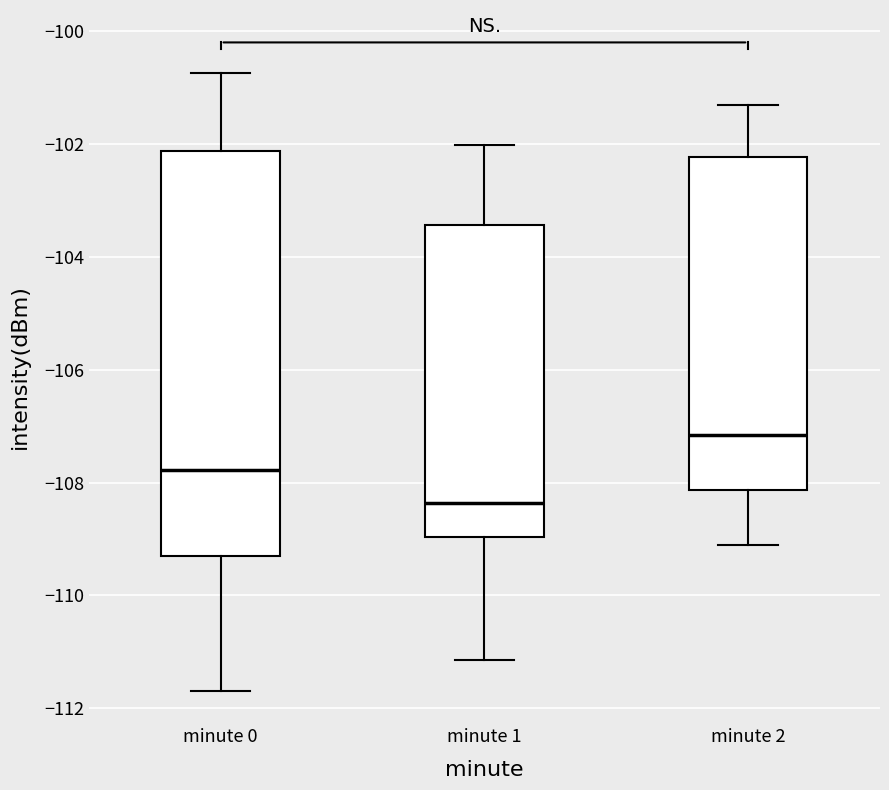

Where is the lower edge of the box for minute 1 on the y-axis? The values are not printed on the chart, so give them approximately, as read against the axis.

-109.0